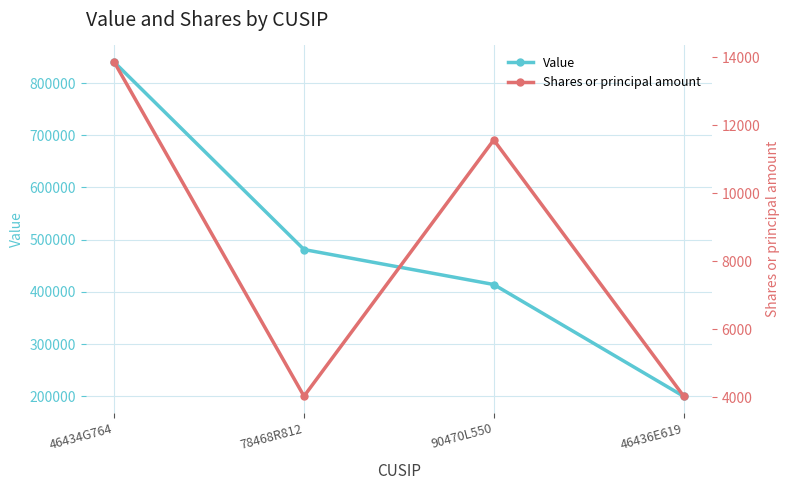

How many lines are shown in the chart?

2